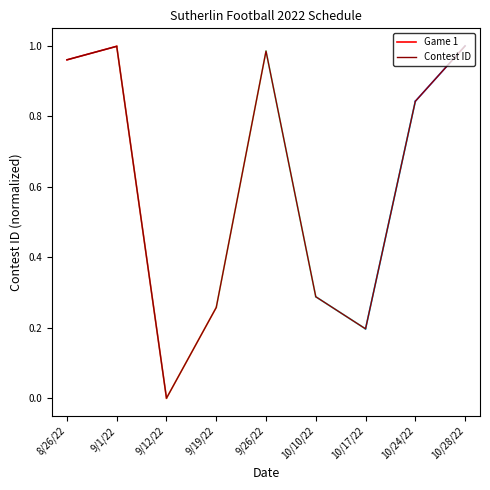

Where is the data nearest to the value 0?

9/12/22